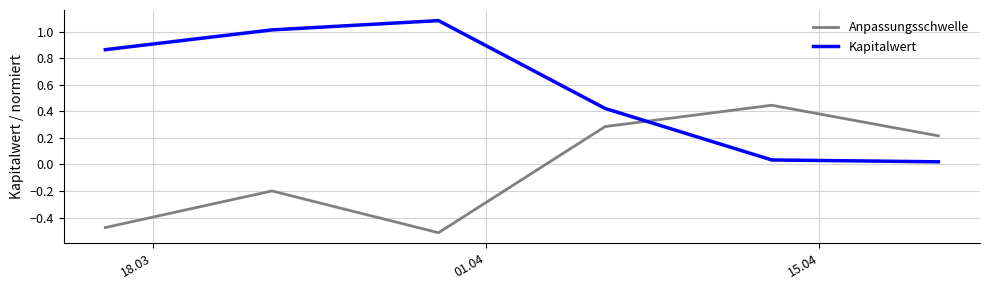

Which series has the largest total across all categories?

Kapitalwert